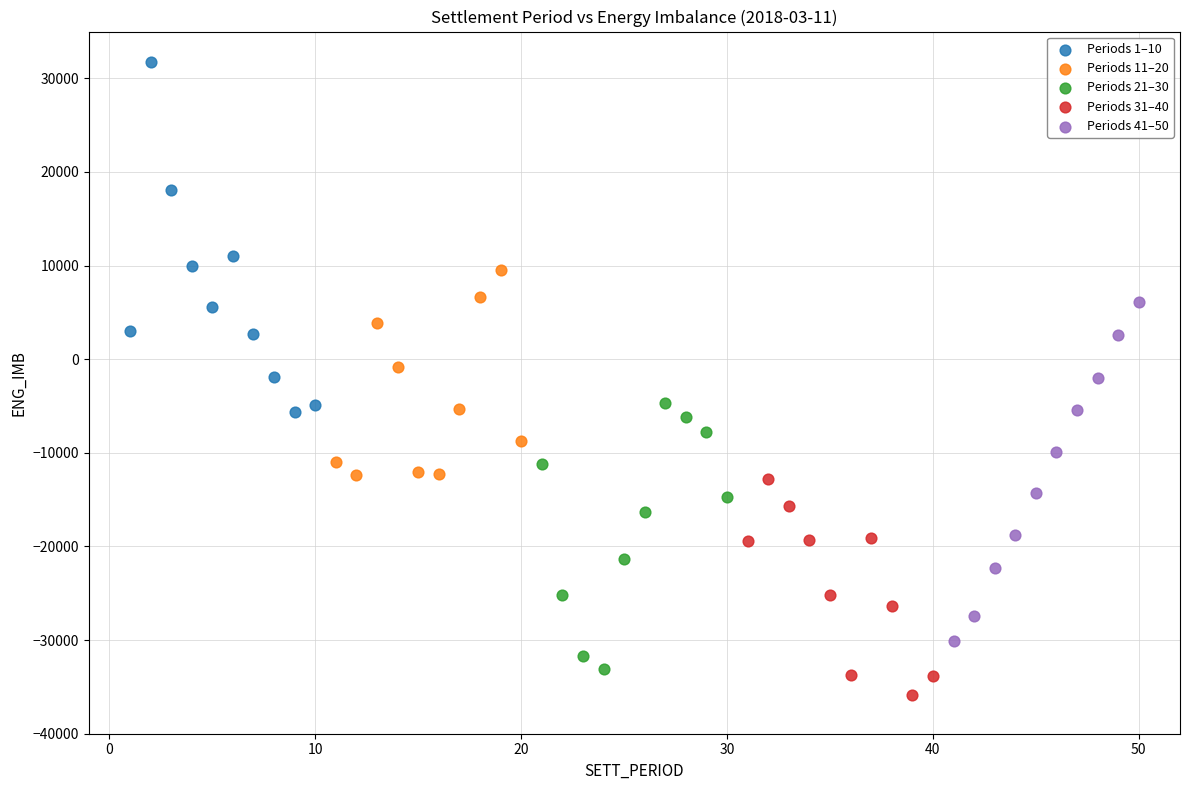

Which series reaches the maximum Y coordinate?

Periods 1–10